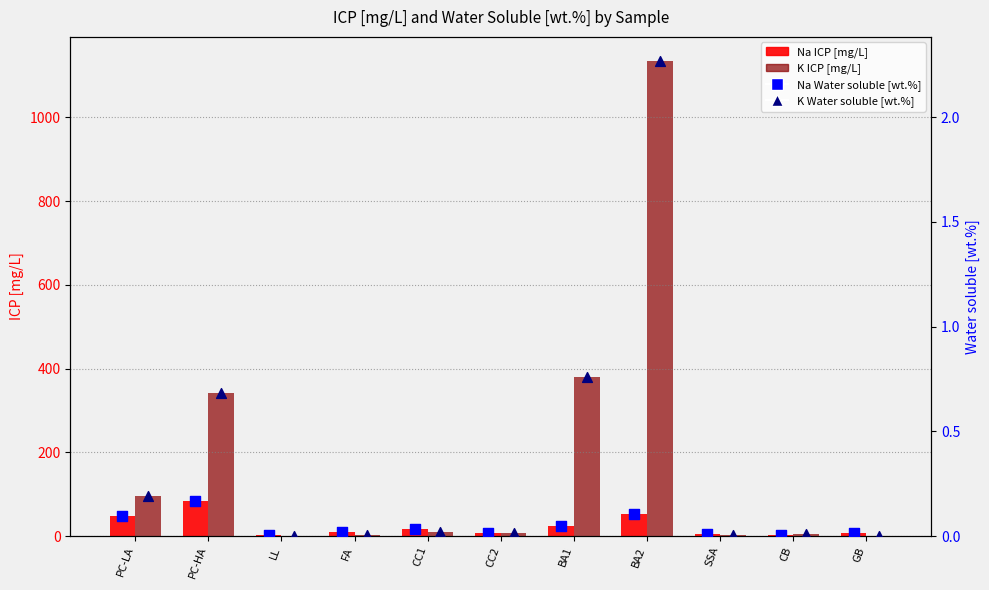

Is the value of Na Water soluble [wt.%] at PC-LA greater than the value of Na ICP [mg/L] at LL?

No